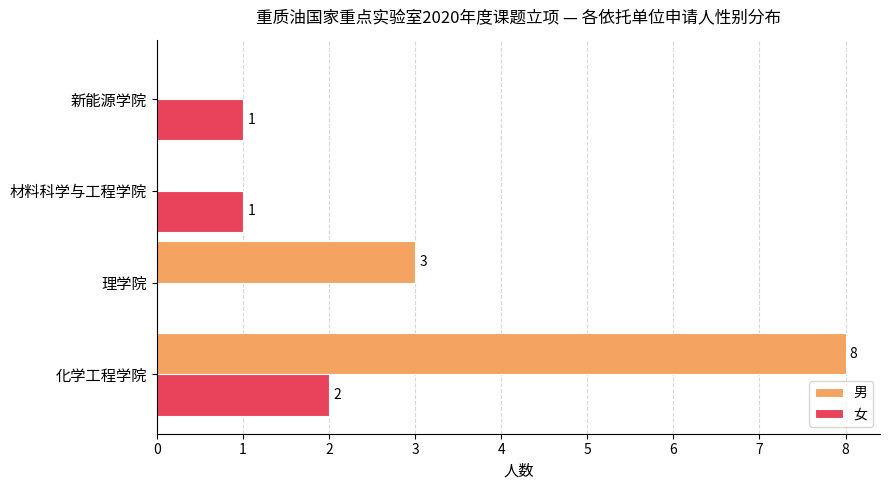

Count the number of categories in the chart.

4